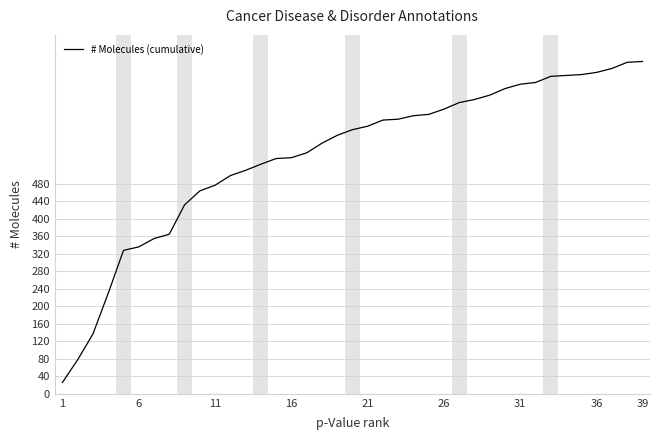

What is the smallest value displayed?

26